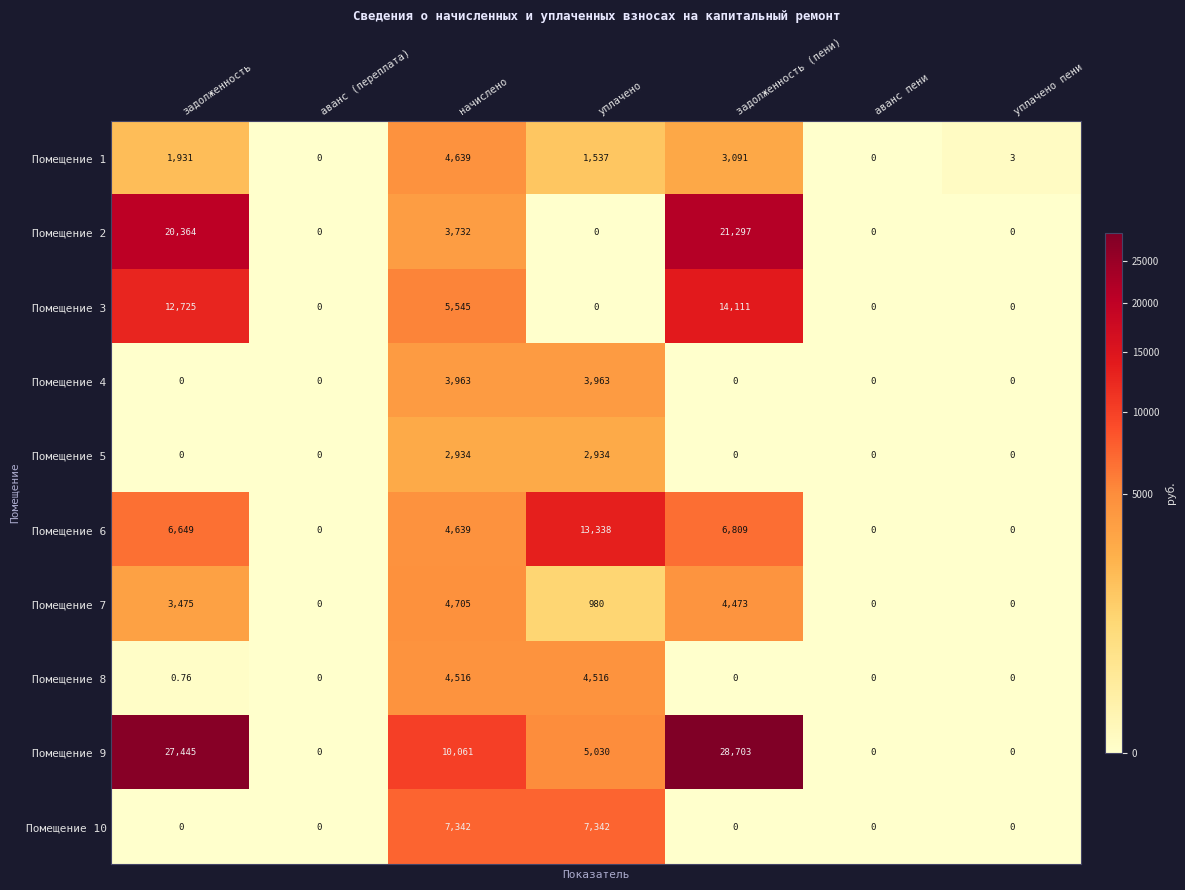

At which label is Помещение 6 closest to 6669?

задолженность